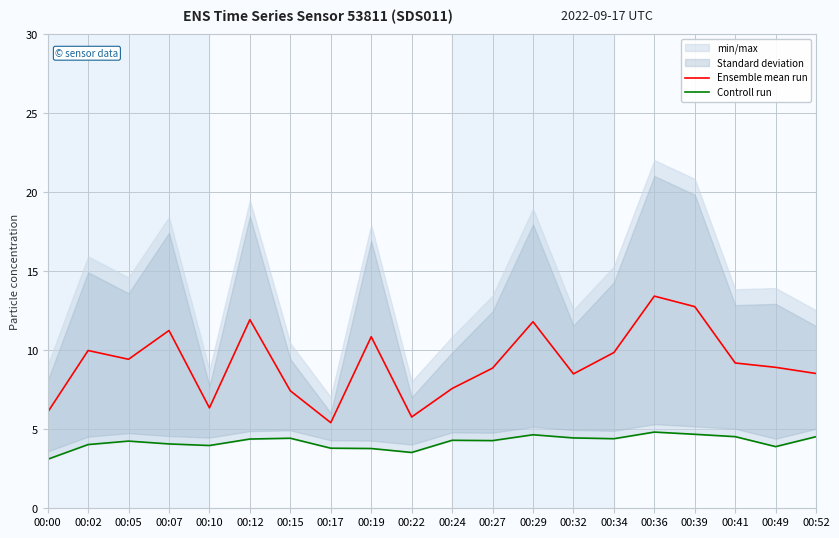

Which series has the largest range (max minus min)?

Ensemble mean run